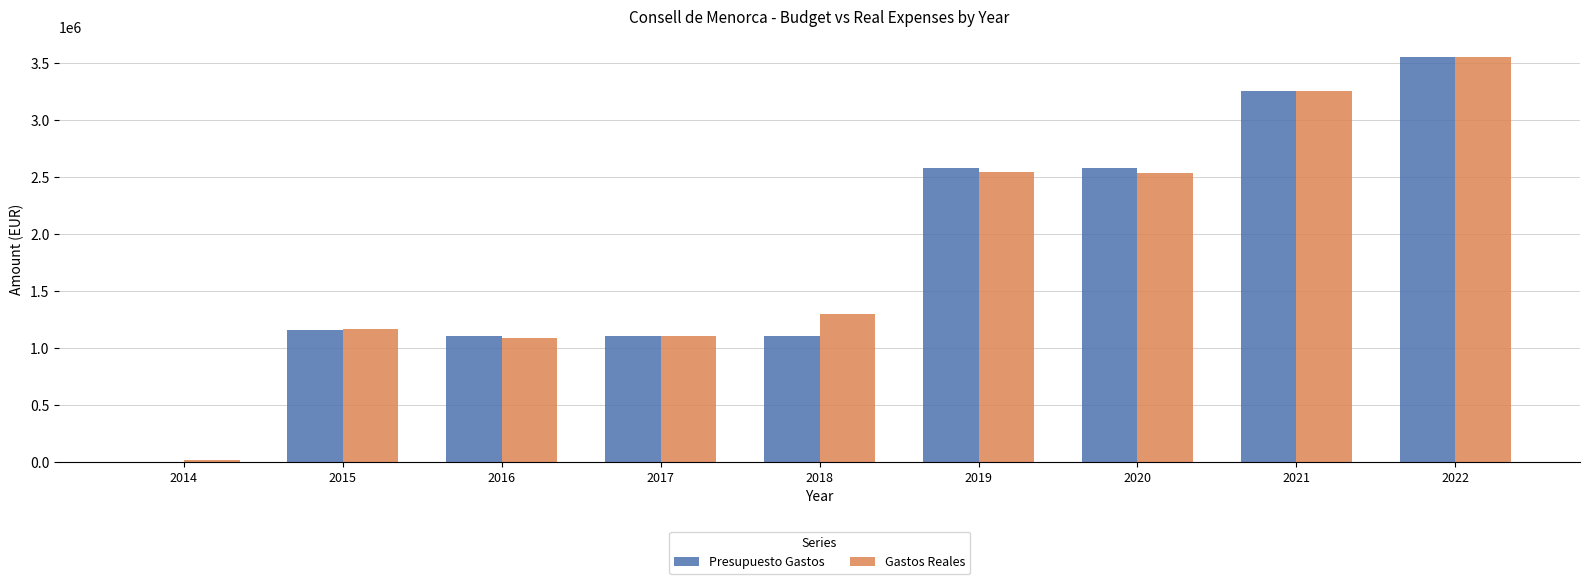

At which label does Presupuesto Gastos reach its peak?

2022